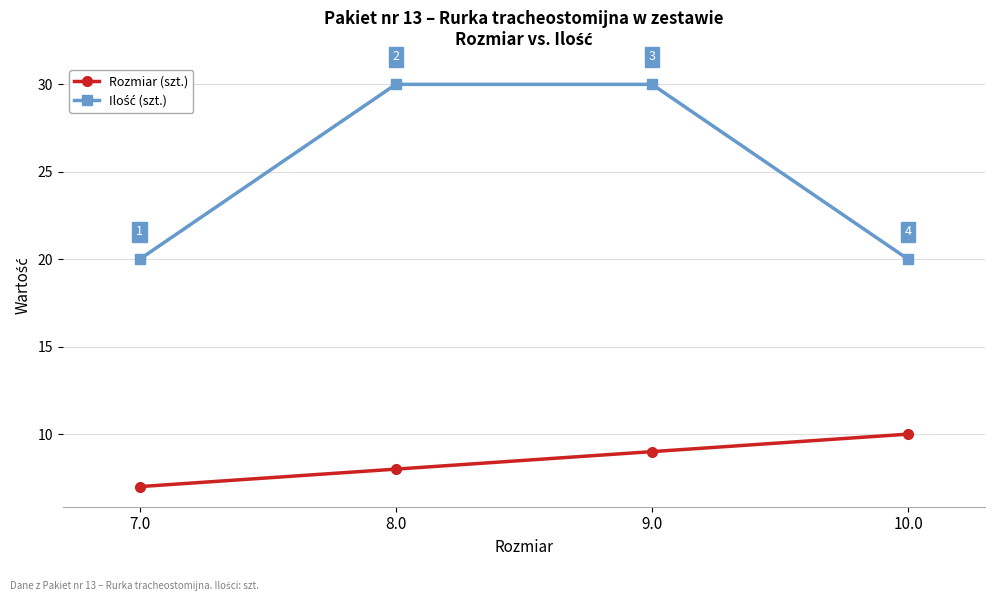

What is the label of the 3rd point from the right?

8.0